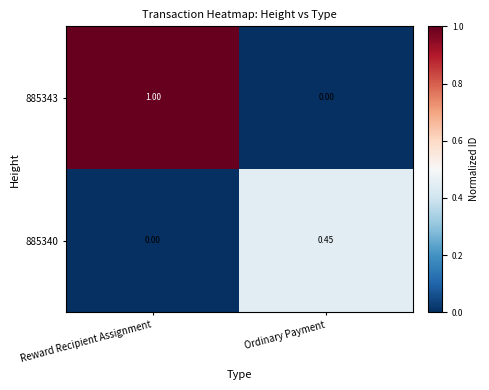

At which label is 885340 closest to 0?

Reward Recipient Assignment